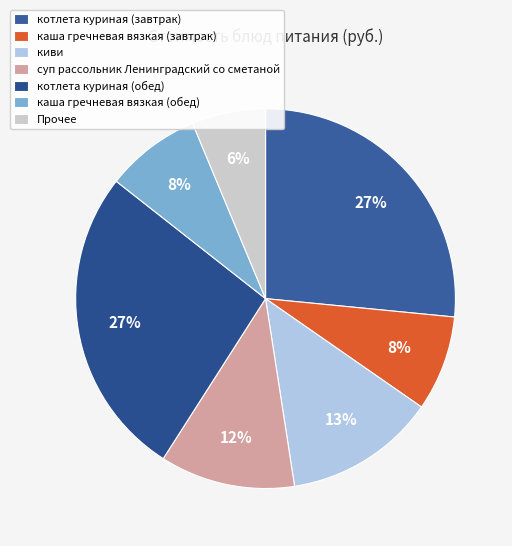

True or false: каша гречневая вязкая (обед) accounts for 8% of the total.

True